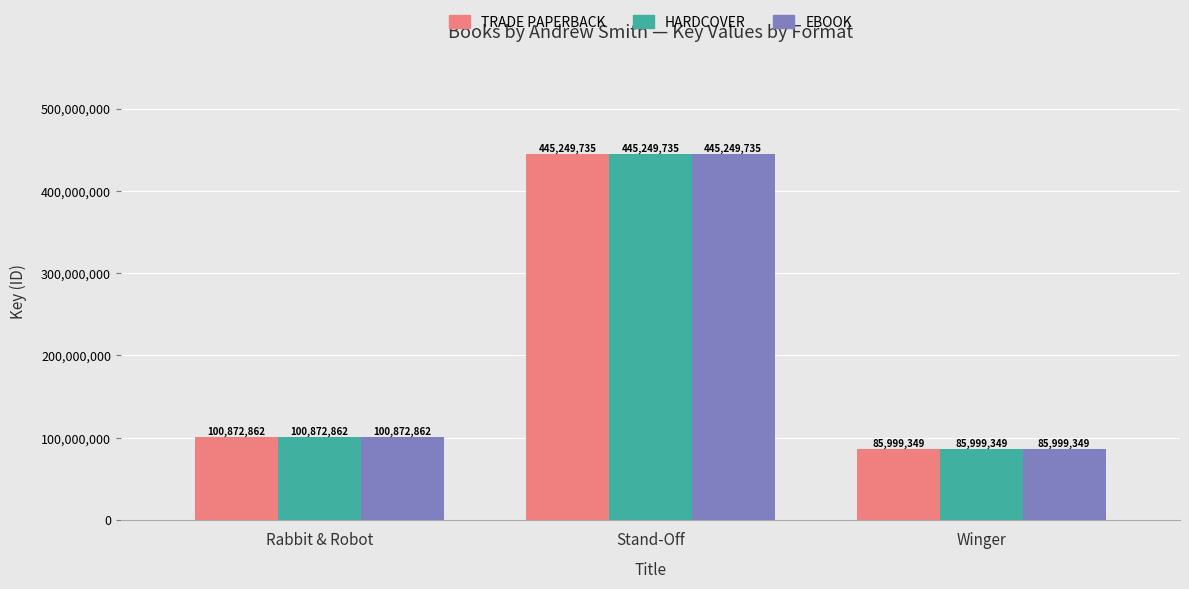

What is the total value across all series at Winger?

257998047